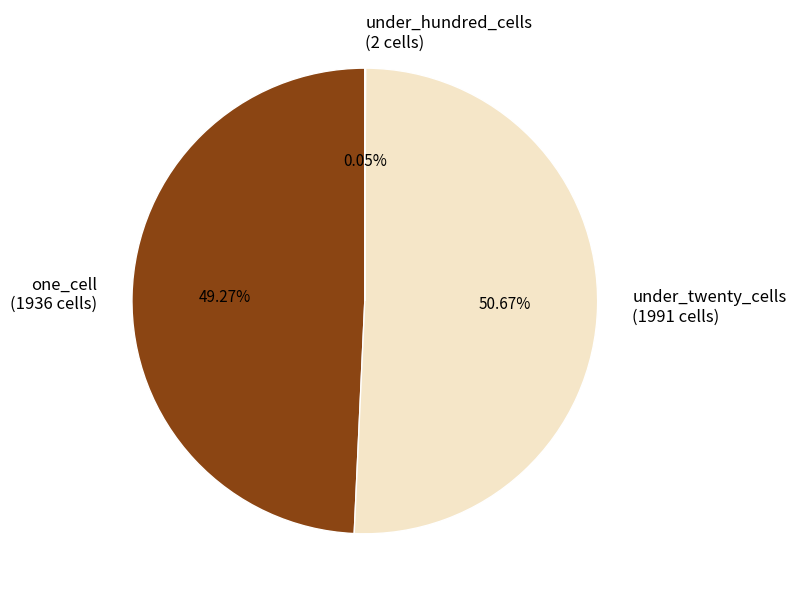

Does any single category account for the majority?

Yes